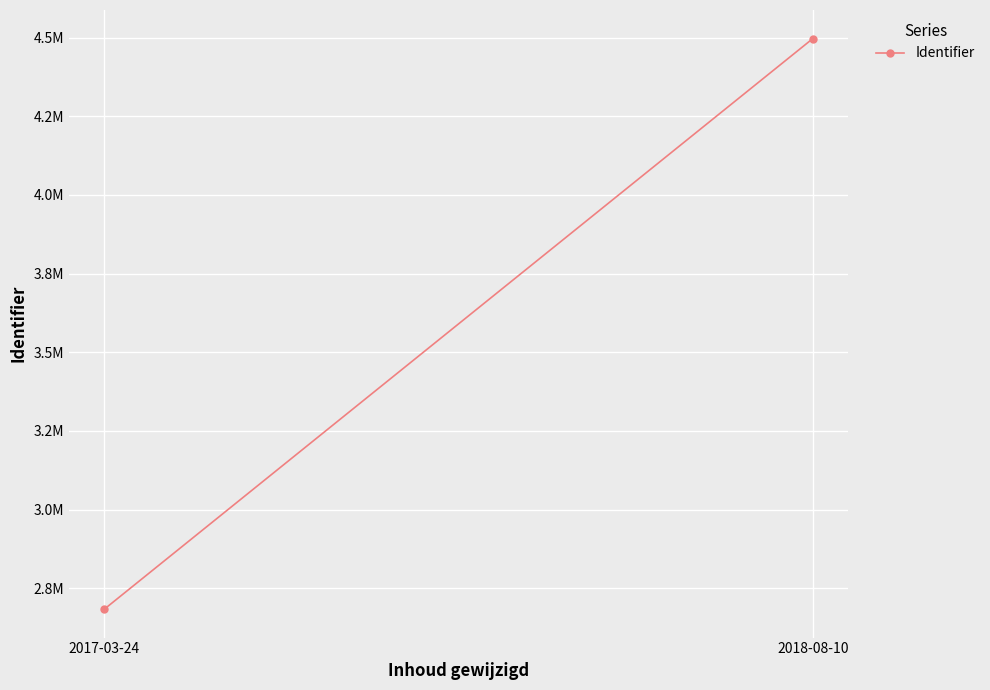

What is the change in value from 2017-03-24 to 2018-08-10?

+1812755